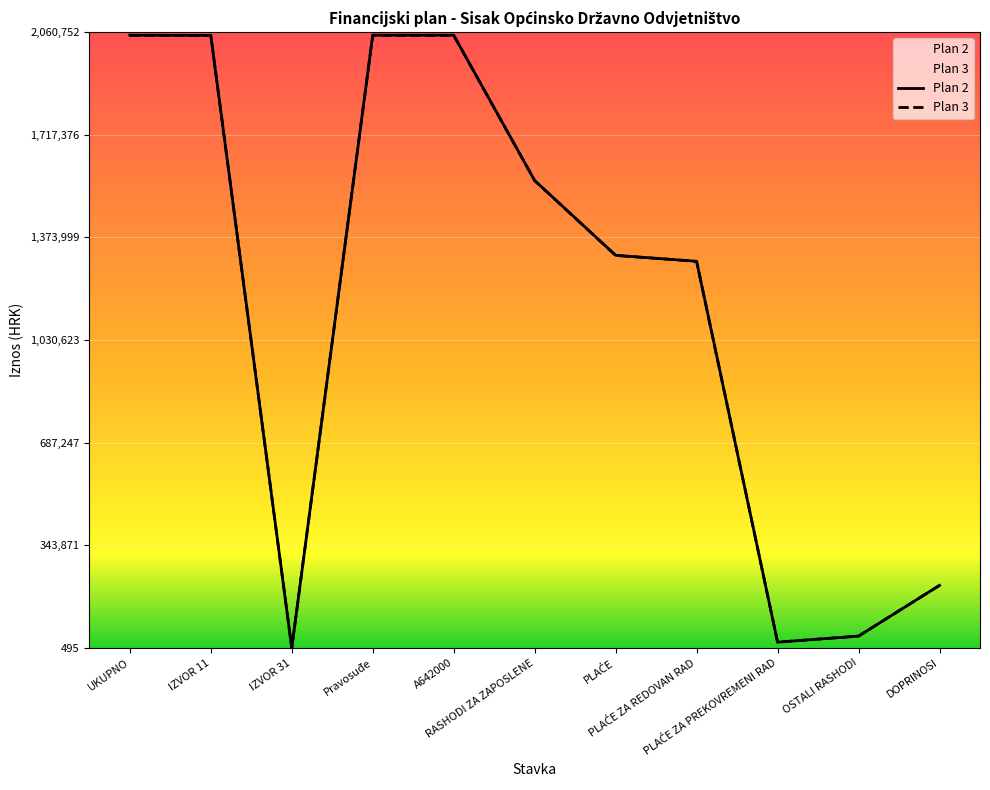

True or false: Plan 3 and Plan 2 cross at least once.

False